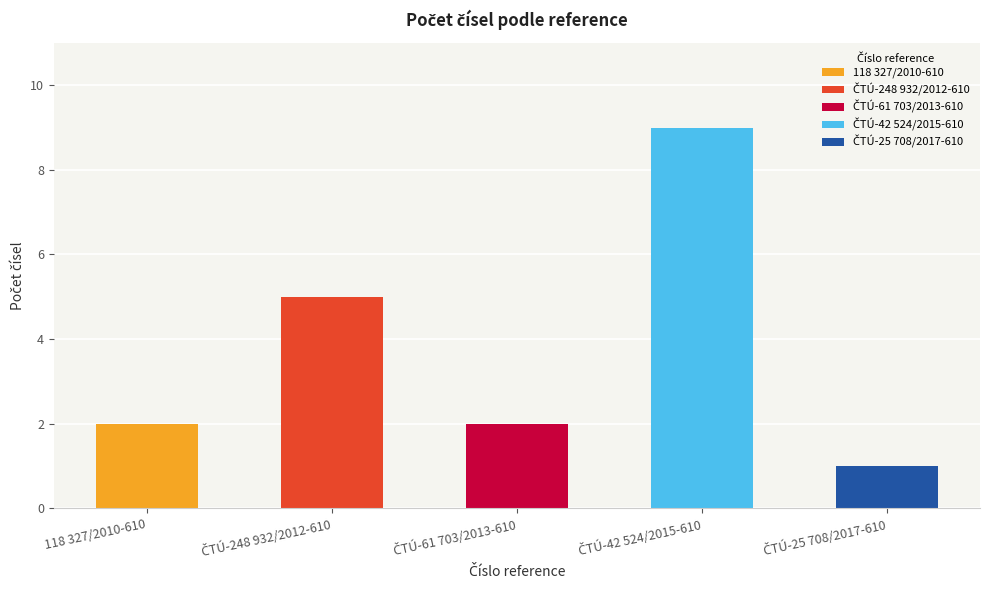

What is the sum of all values?

19